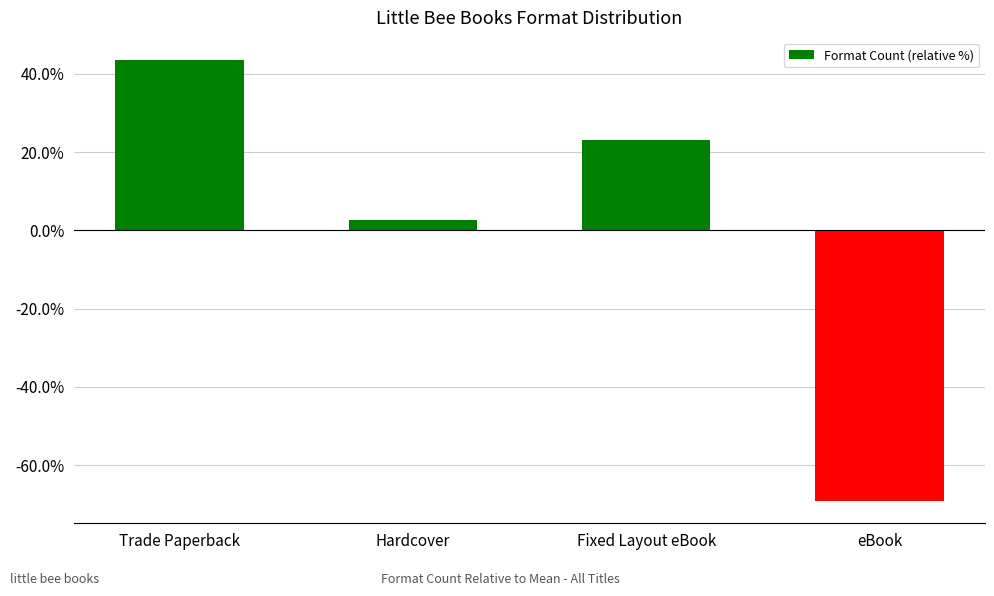

The chart shows a value of 2.6 at Hardcover. True or false?

True